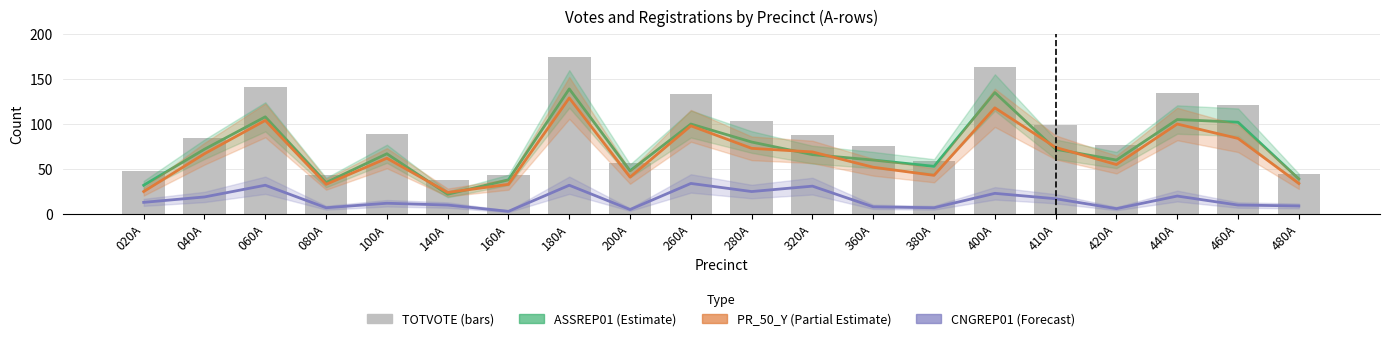

Is it true that ASSREP01 equals 93 at 420A?

False